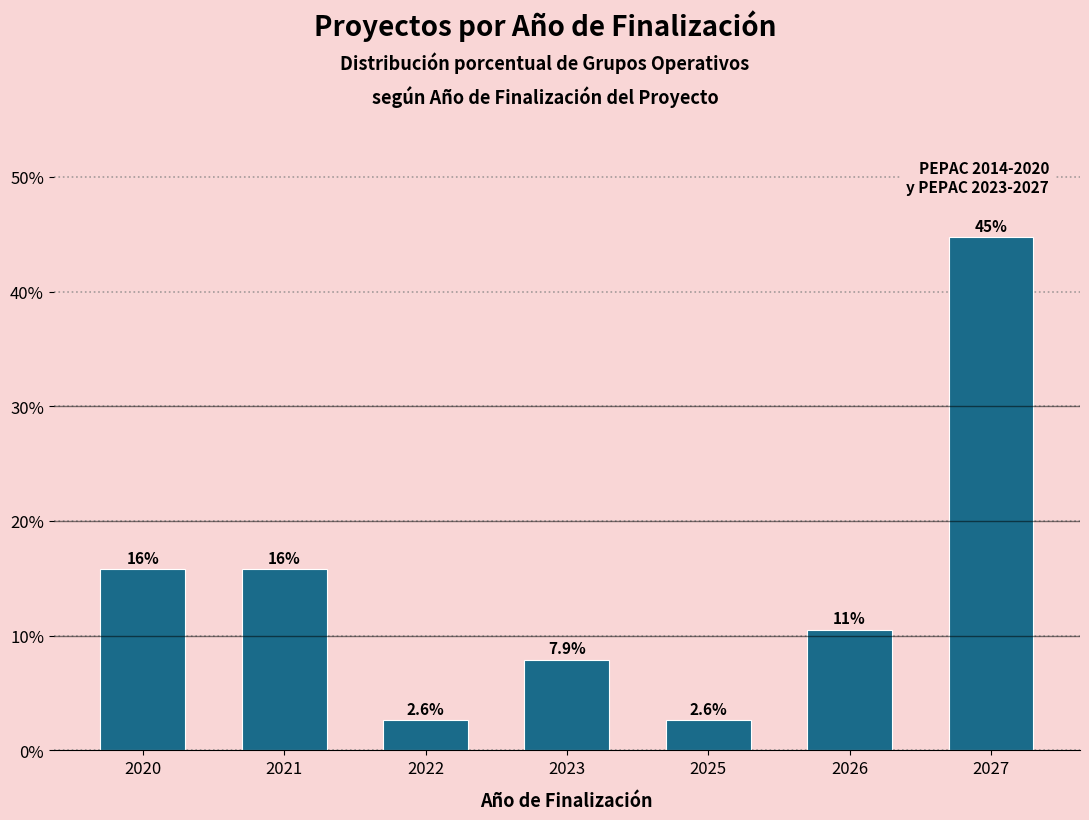

What is the approximate value at 2021?

15.8